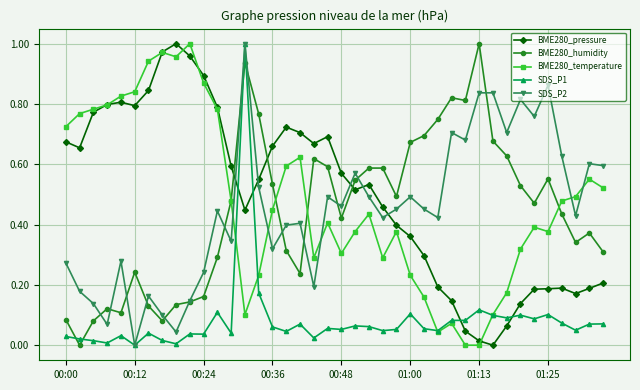

After their last crossing, which series has the higher values: BME280_humidity or SDS_P1?

BME280_humidity